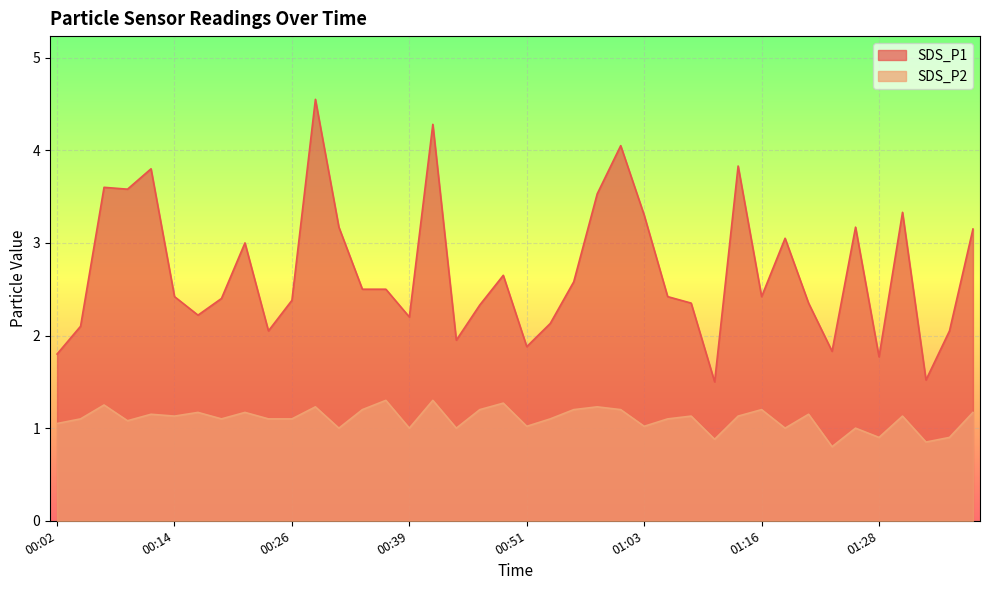

List the labels in order of SDS_P1 value, largest first.

00:29, 00:41, 01:01, 01:13, 00:12, 00:07, 00:09, 00:58, 01:31, 01:03, 00:31, 01:26, 01:38, 01:18, 00:22, 00:48, 00:56, 00:34, 00:36, 00:14, 01:06, 01:16, 00:19, 00:26, 01:08, 01:21, 00:46, 00:17, 00:39, 00:53, 00:04, 00:24, 01:35, 00:44, 00:51, 01:23, 00:02, 01:28, 01:33, 01:11